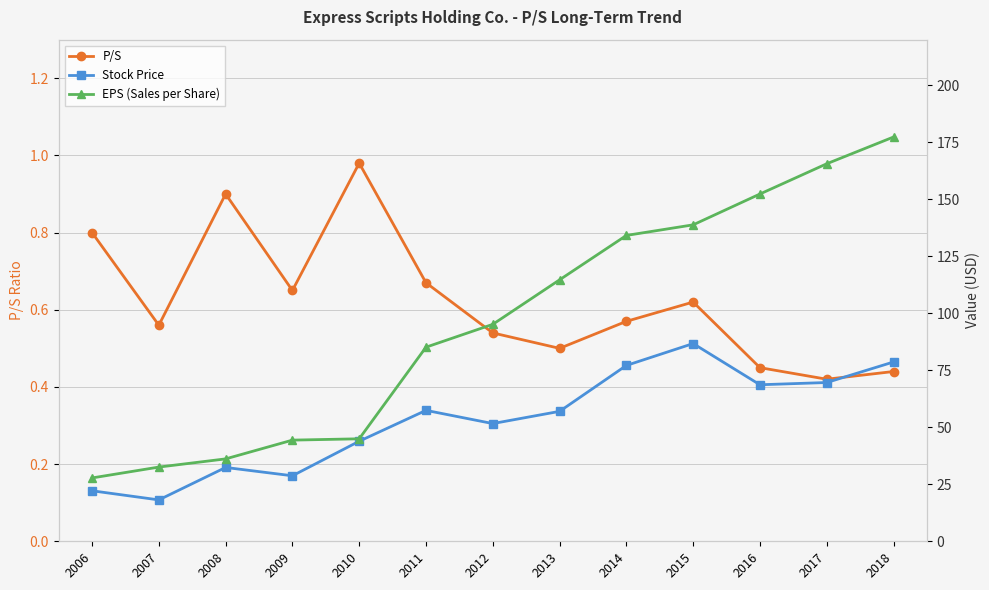

What is the sum of the Stock Price values at 2014 and 2007?

95.3